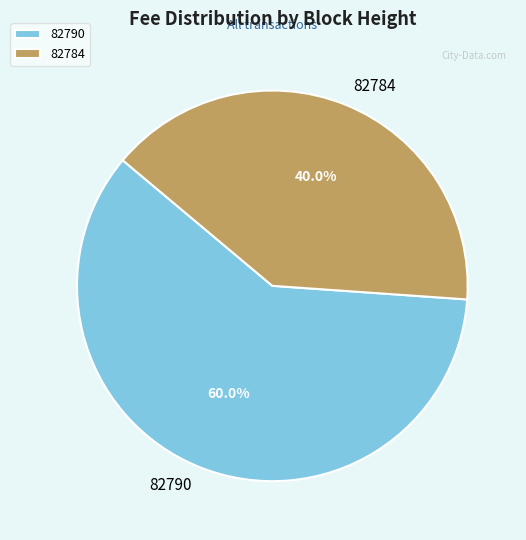

What percentage is the 82790 slice, to the nearest percent?

60%